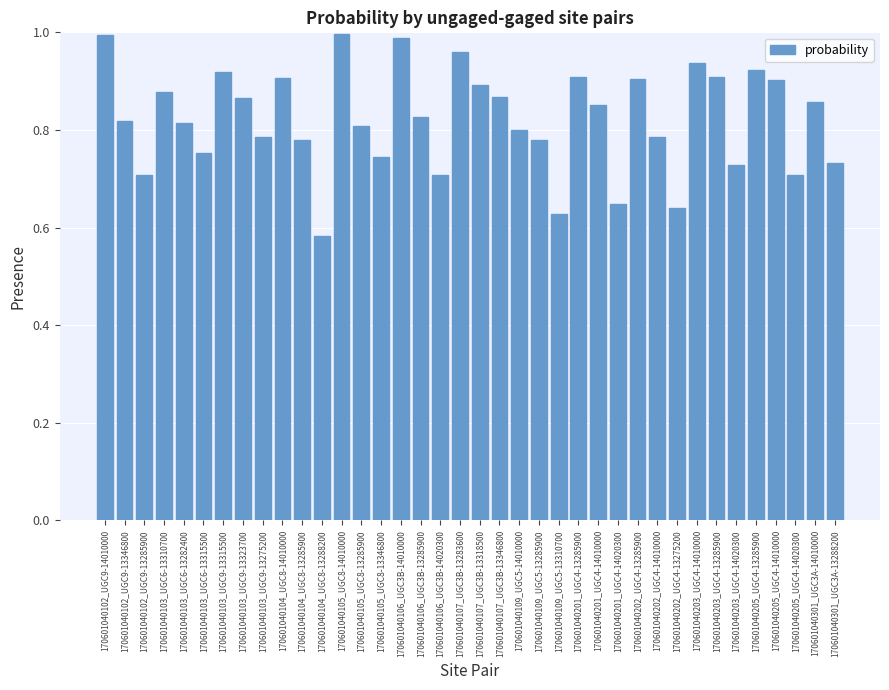

What position from the left is 170601040301_UGC3A-14010000?

37